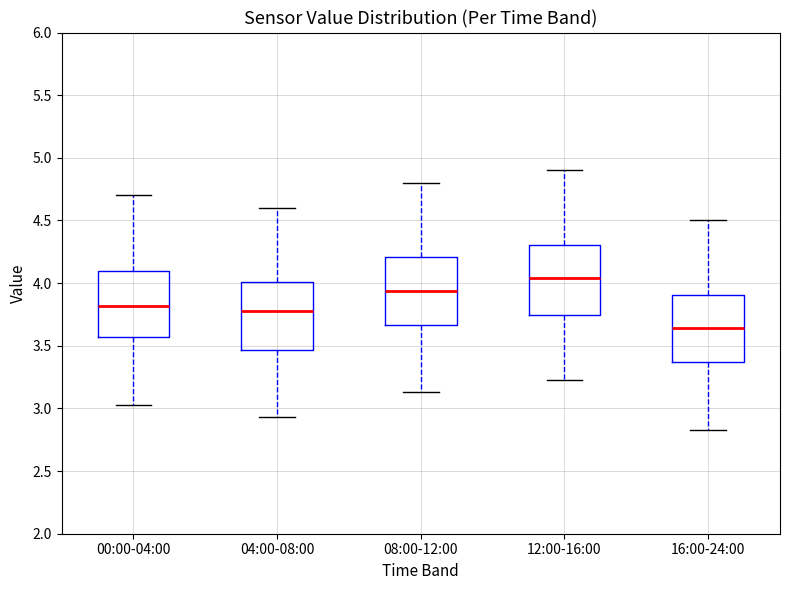

Reading left to right, transcribe this box plot: for each box, give where its median line is, the range the box spans, and where its two whiskers end, as read against the y-axis. The values are not printed on the chart, so give them approximately, as read against the axis.

00:00-04:00: median 3.80, box 3.55 to 4.10, whiskers 3.05 to 4.70
04:00-08:00: median 3.80, box 3.45 to 4.00, whiskers 2.95 to 4.60
08:00-12:00: median 3.95, box 3.65 to 4.20, whiskers 3.15 to 4.80
12:00-16:00: median 4.05, box 3.75 to 4.30, whiskers 3.25 to 4.90
16:00-24:00: median 3.65, box 3.35 to 3.90, whiskers 2.85 to 4.50